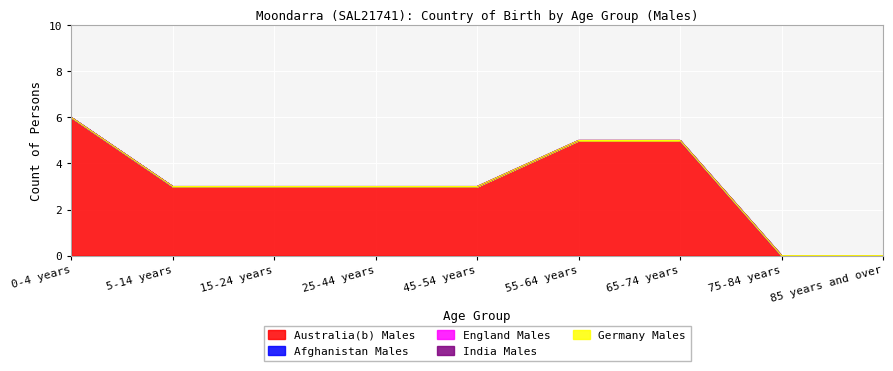

At 45-54 years, list the series in order from smallest to largest.

Afghanistan Males, England Males, India Males, Germany Males, Australia(b) Males